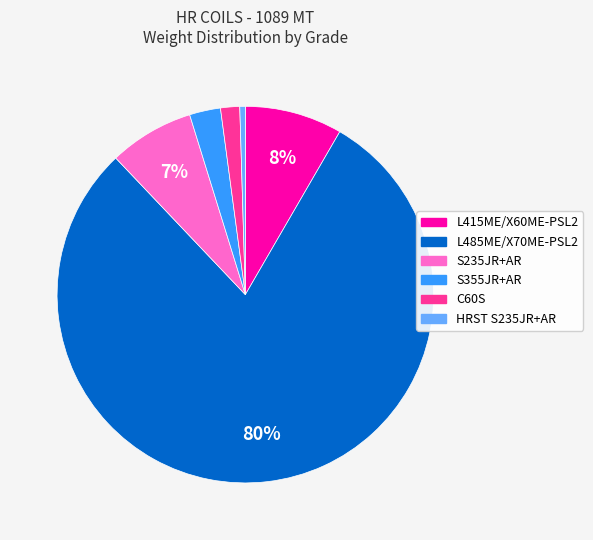

How many slices are in this pie chart?

6